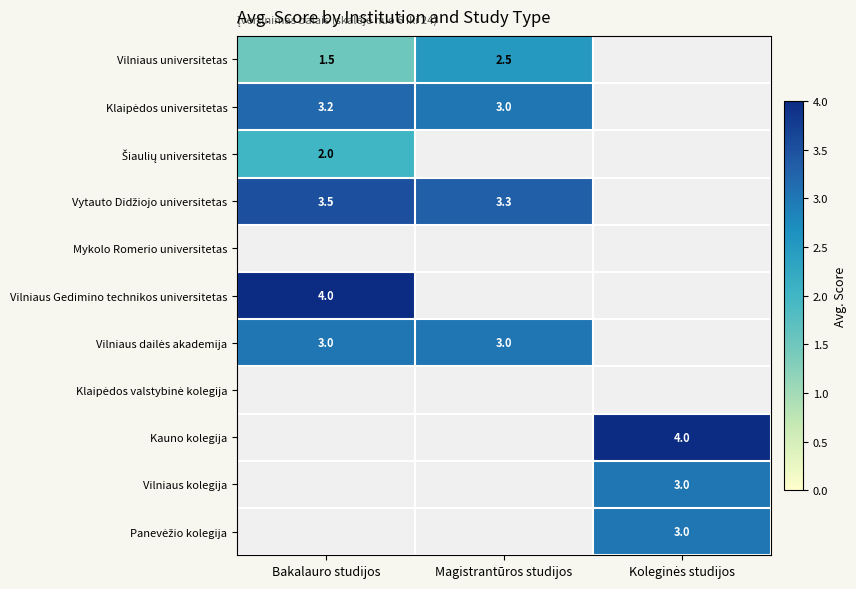

Is it true that Vilniaus Gedimino technikos universitetas equals 6.1 at Bakalauro studijos?

False